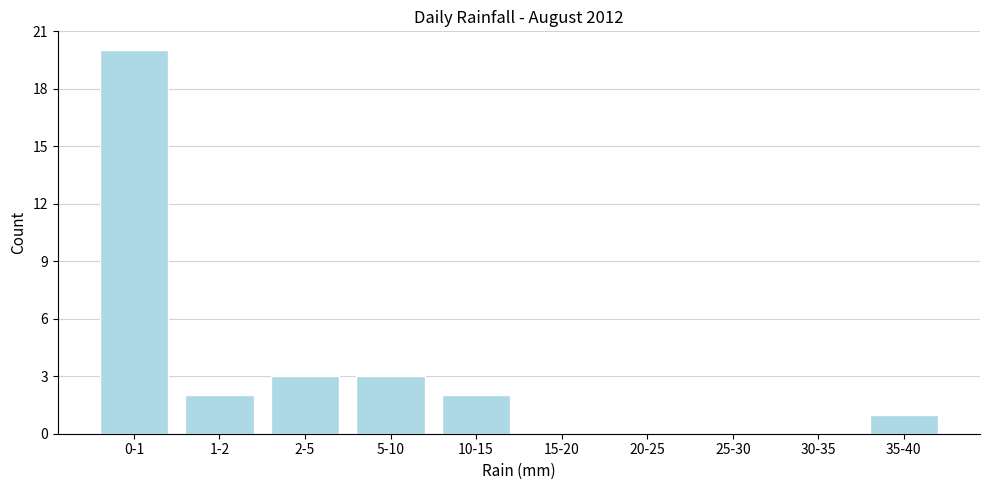

Reading right to left, what are all the values shown in this chart?

35-40=1	30-35=0	25-30=0	20-25=0	15-20=0	10-15=2	5-10=3	2-5=3	1-2=2	0-1=20